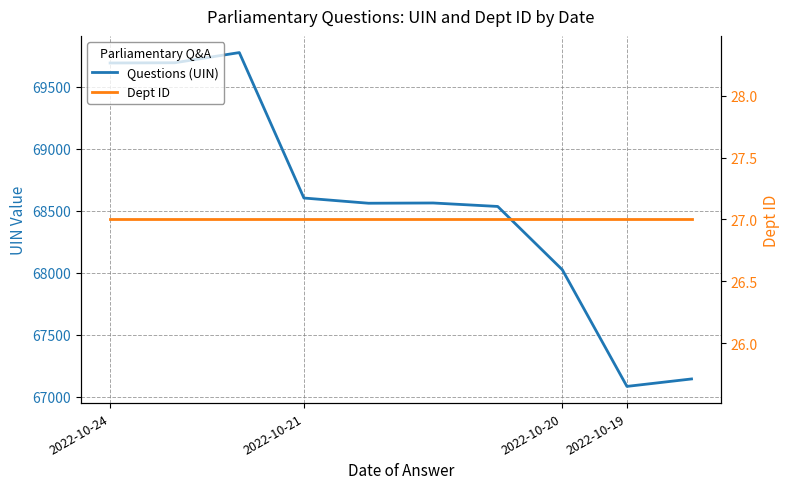

How many lines are shown in the chart?

2